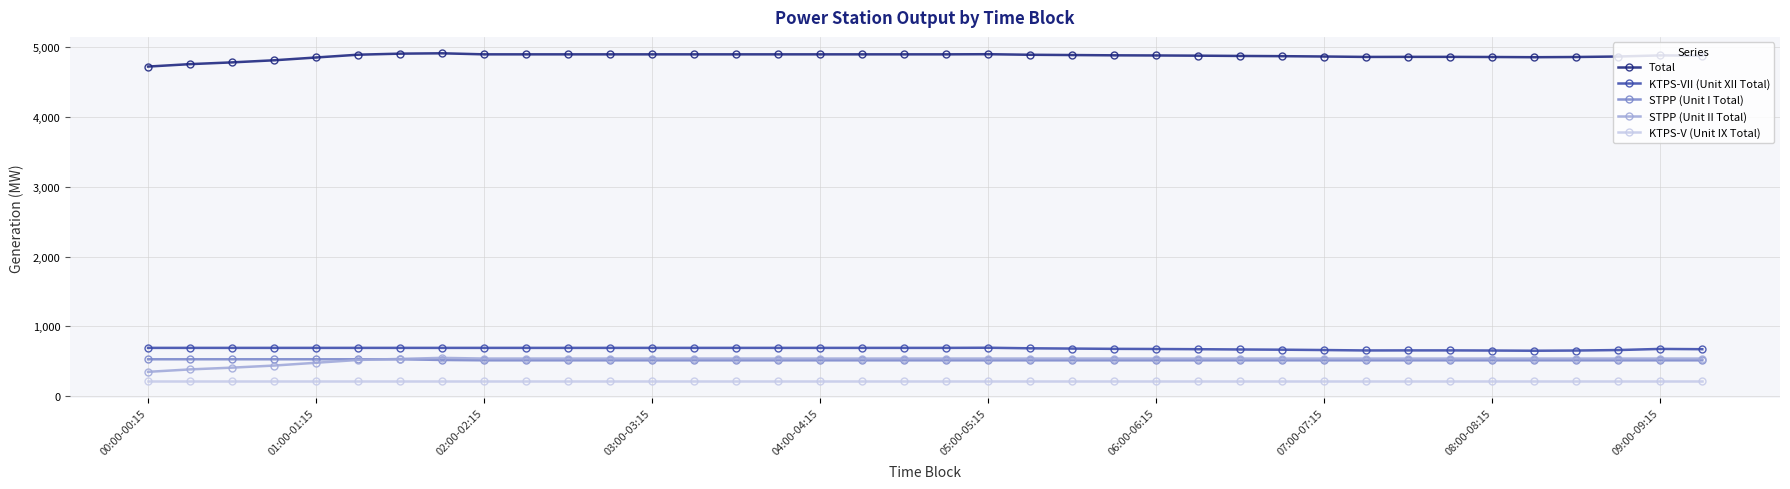

What is the minimum value for KTPS-VII (Unit XII Total)?

652.0